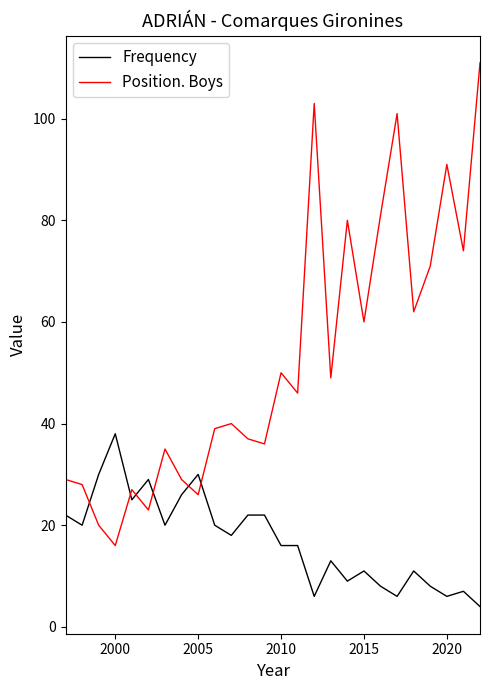

Which series has the largest total across all categories?

Position. Boys